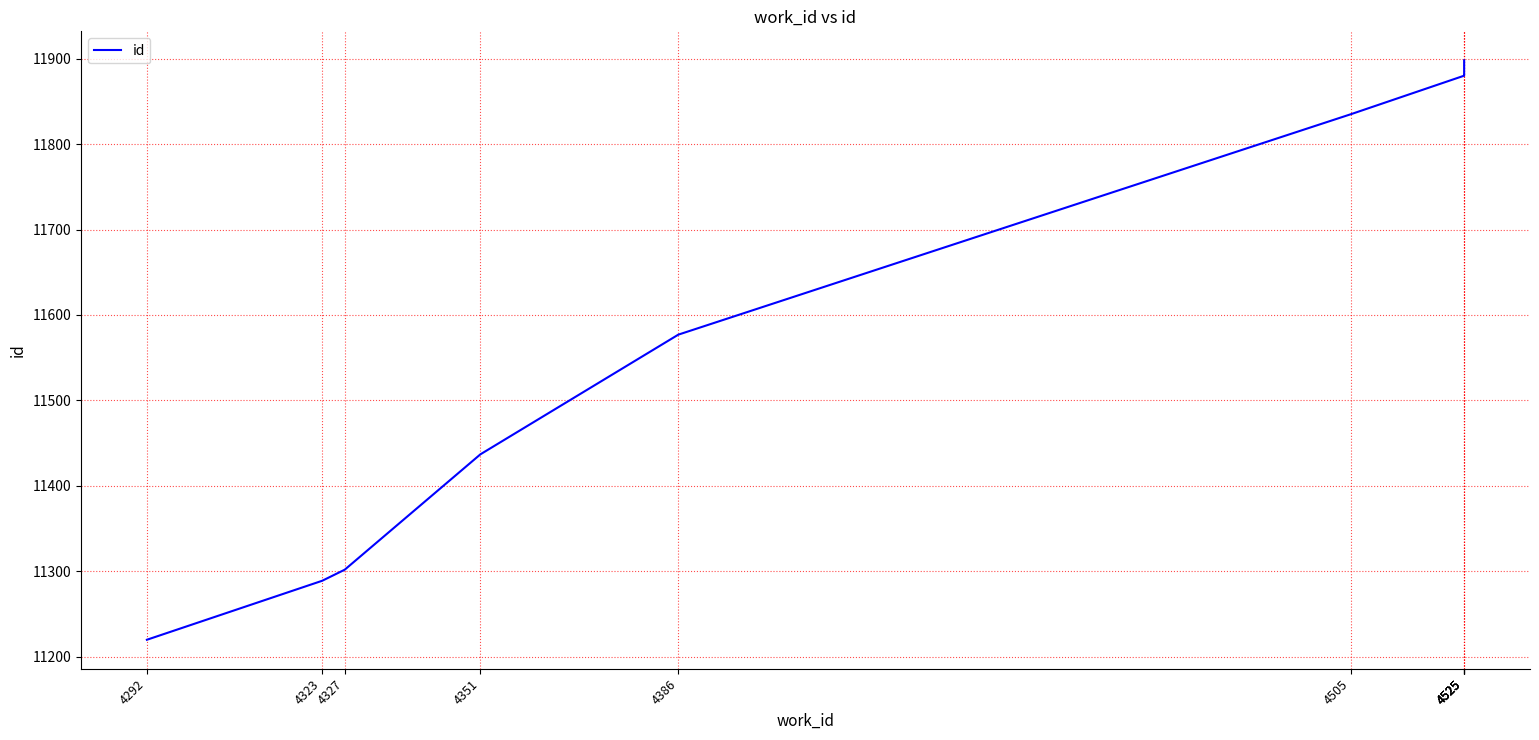

Rank the categories by value from lowest to highest.

4292, 4323, 4327, 4351, 4386, 4505, 4525, 4525, 4525, 4525